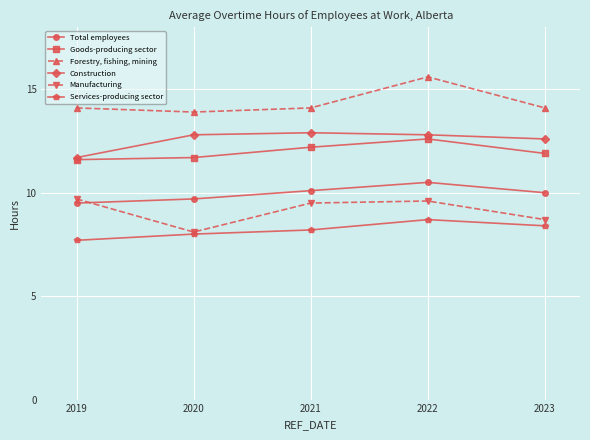

True or false: Forestry, fishing, mining and Services-producing sector intersect in this chart.

False